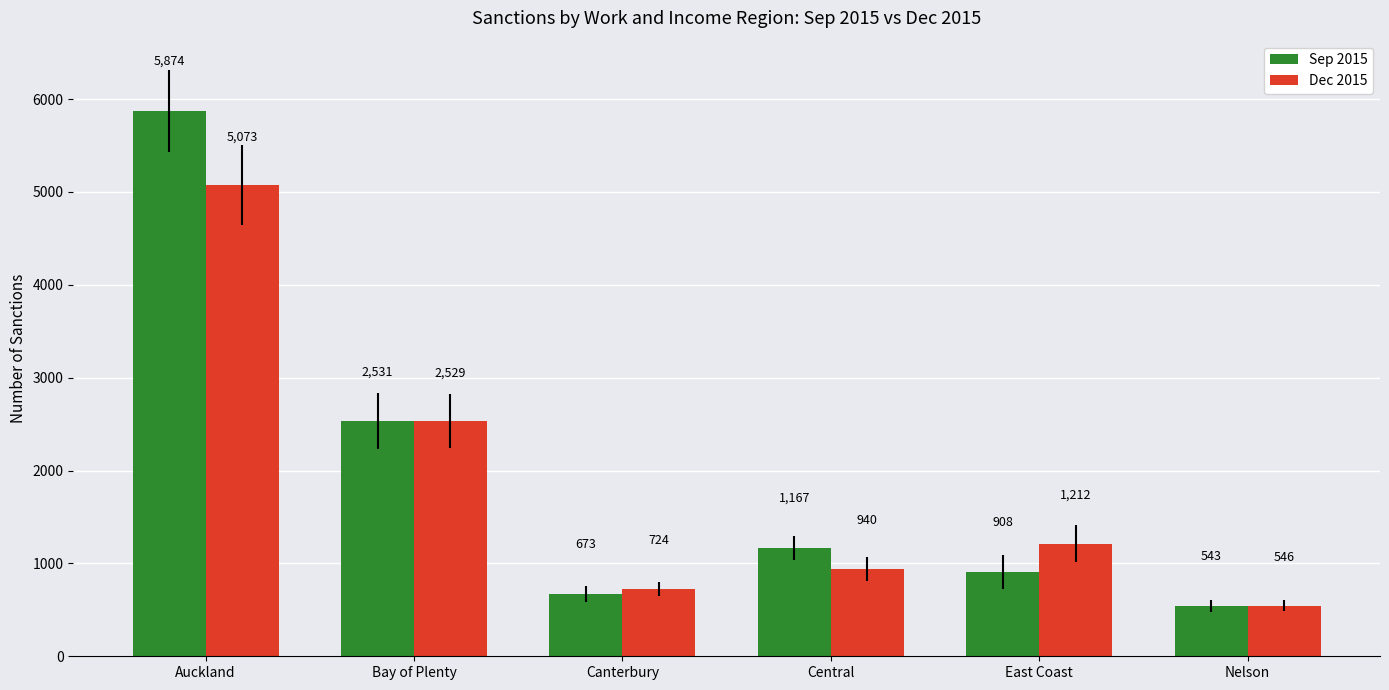

List the series in order of their peak value, highest first.

Sep 2015, Dec 2015